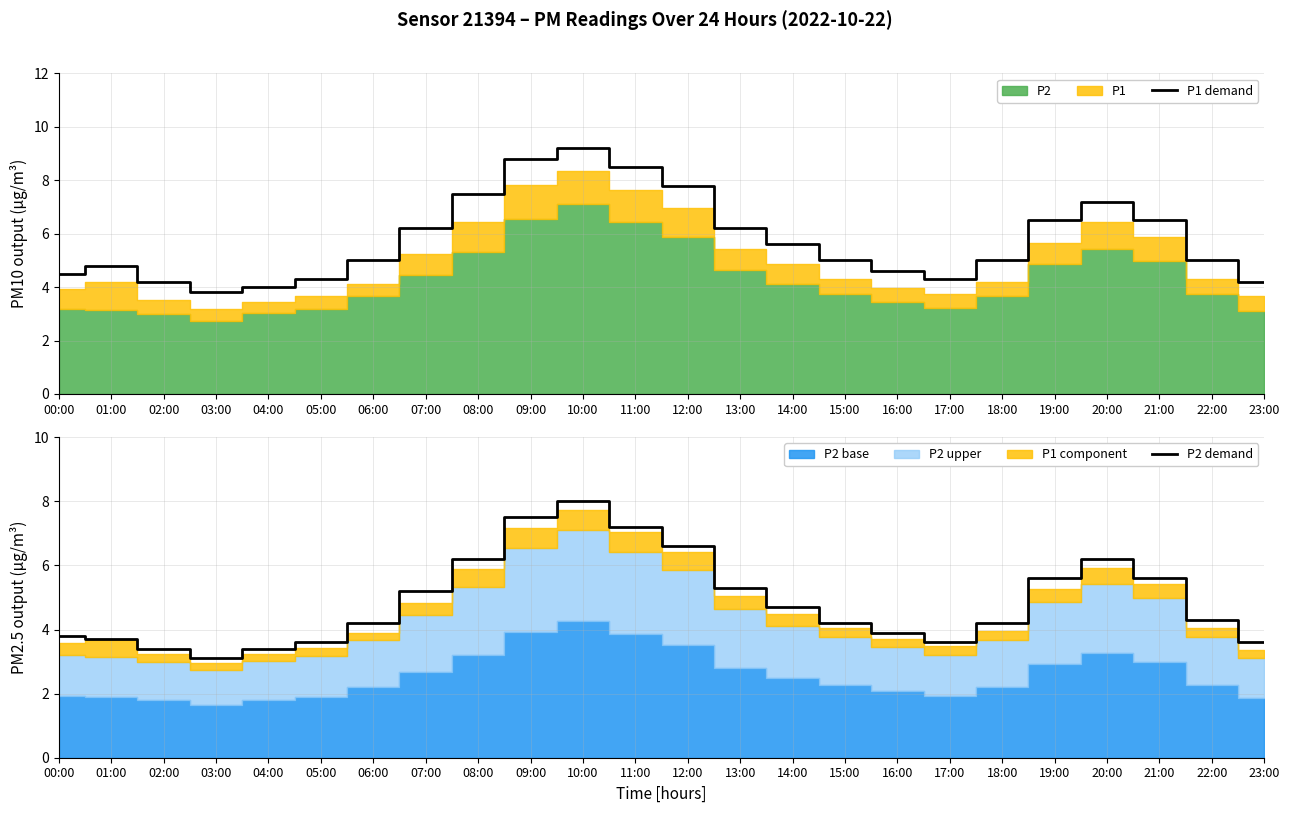

Does the chart display data point markers on the line(s)?

No